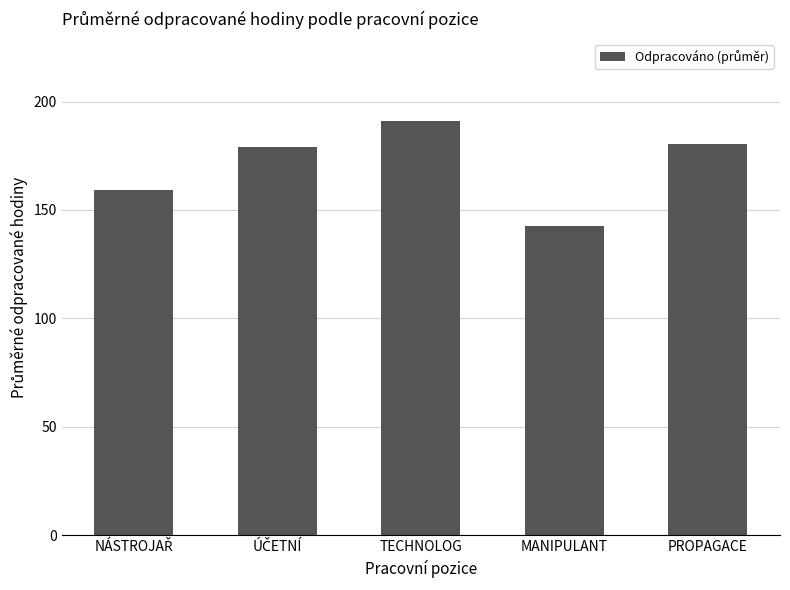

What is the value of the 4th bar from the left?

142.5